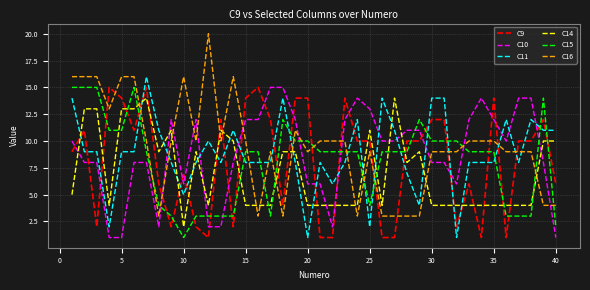

What is the difference between the maximum and minimum values in the C11 series?

15